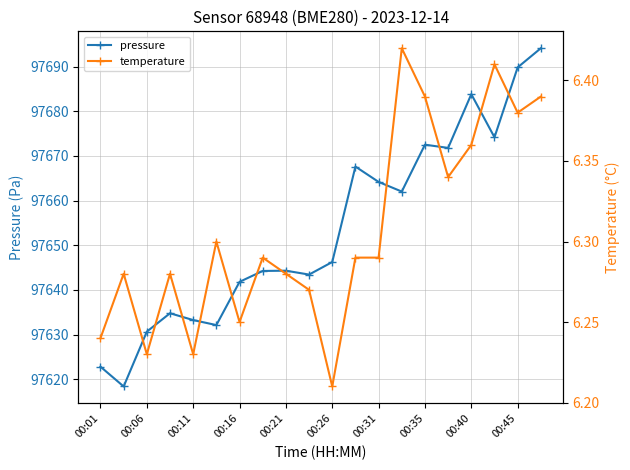

What is the minimum value for pressure?

97618.4